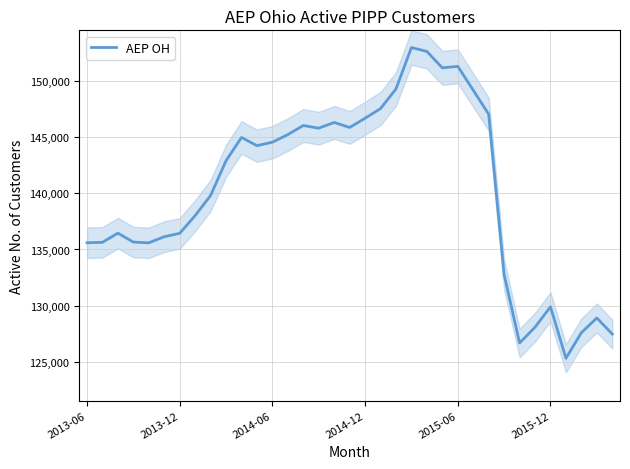

What is the change in value from 2015-12 to 15?

+9651